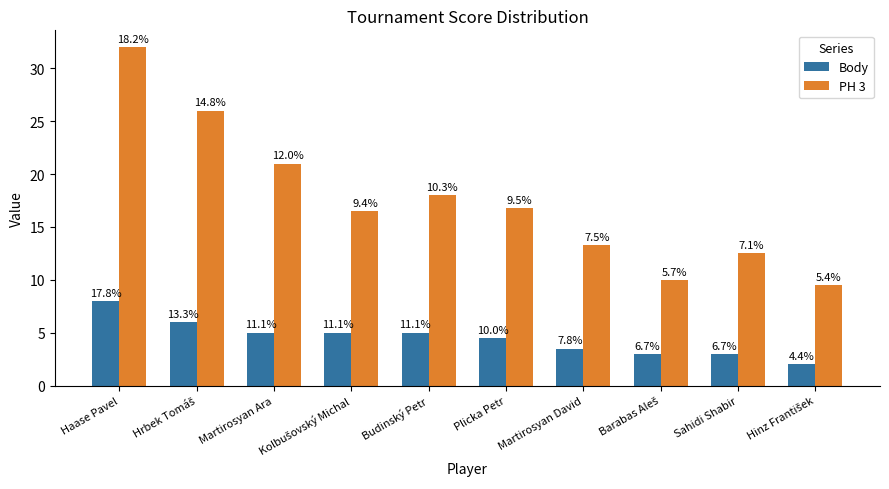

What is the value of the PH 3 bar at the 3rd from the left?

21.0